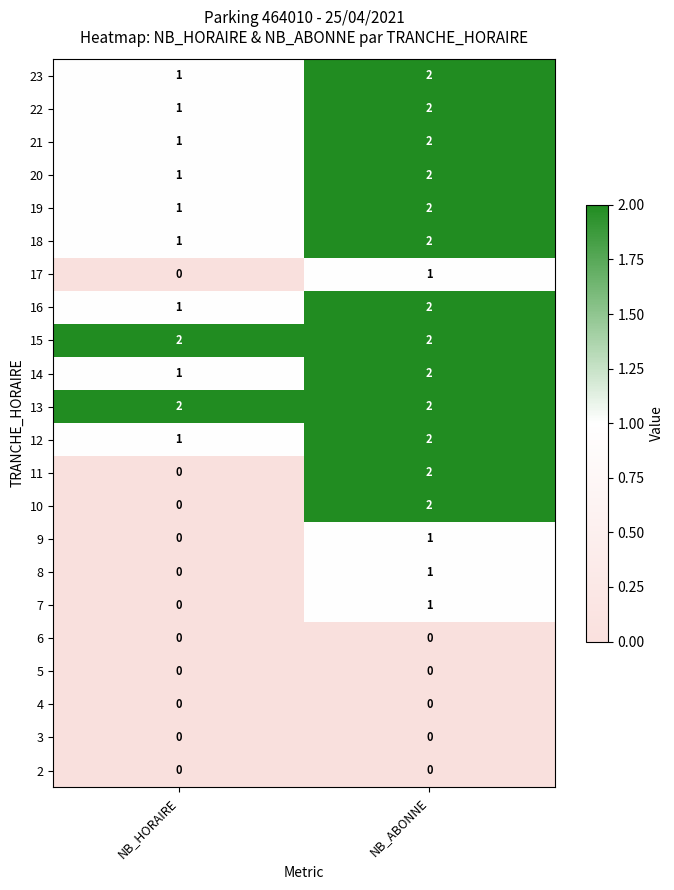

How many data points does each series have?

2